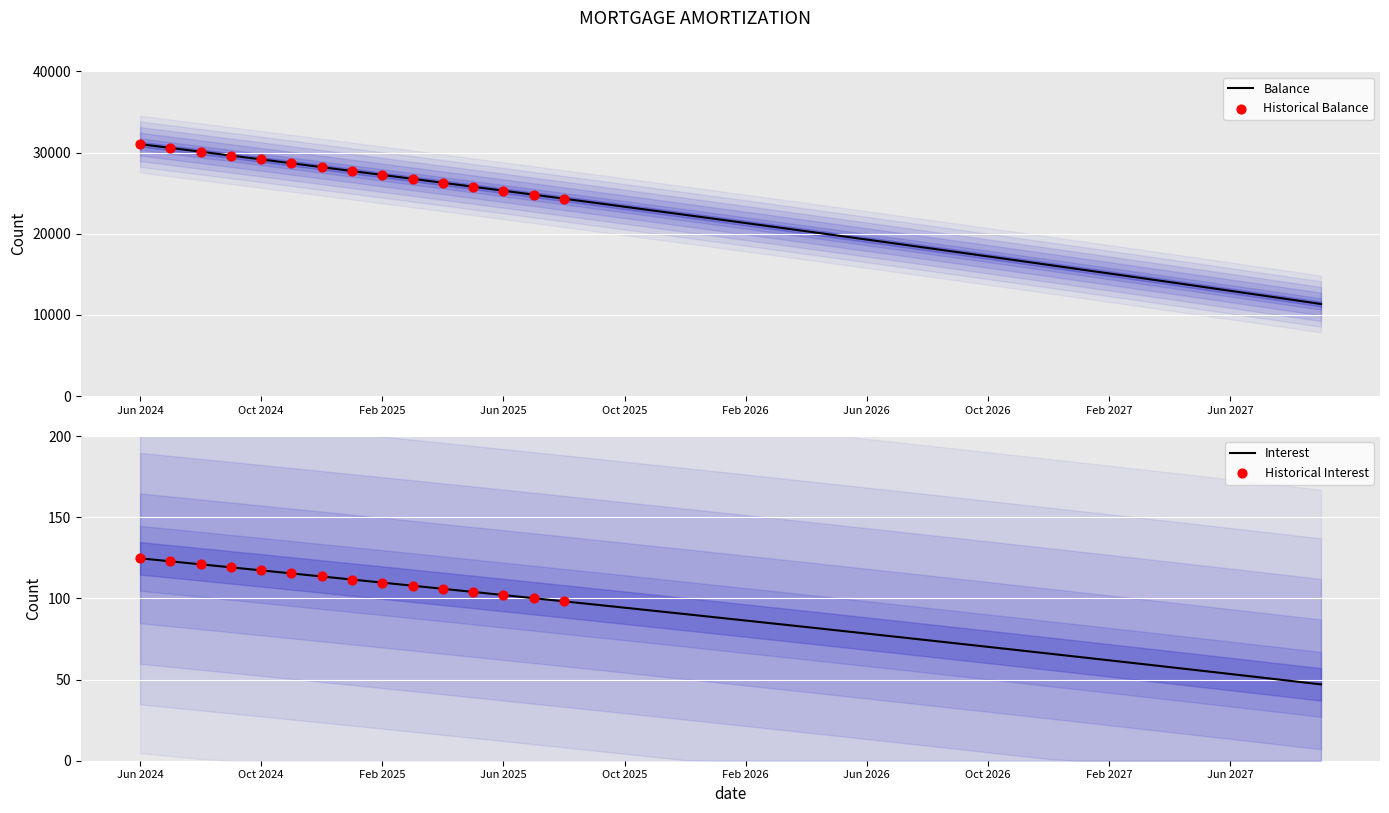

What is the total value across all series at Oct 2025?

23425.3